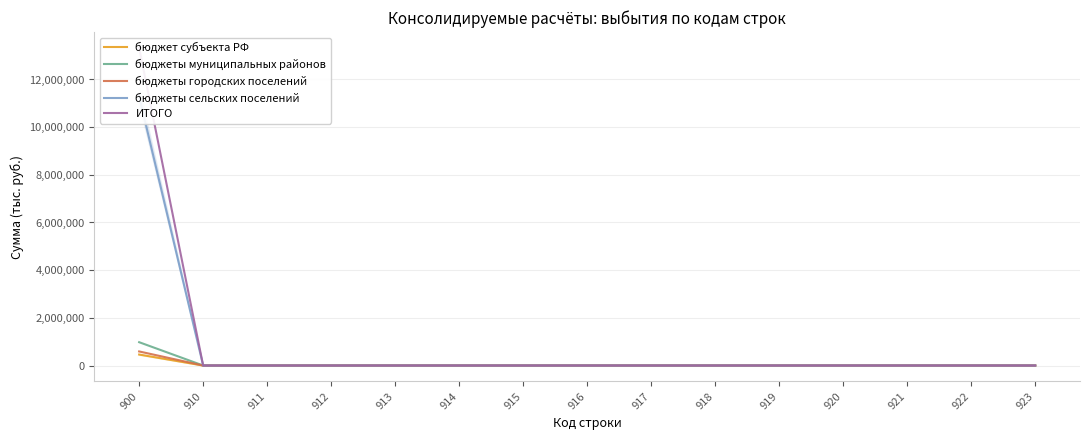

At which category does the chart reach its minimum across all series?

910